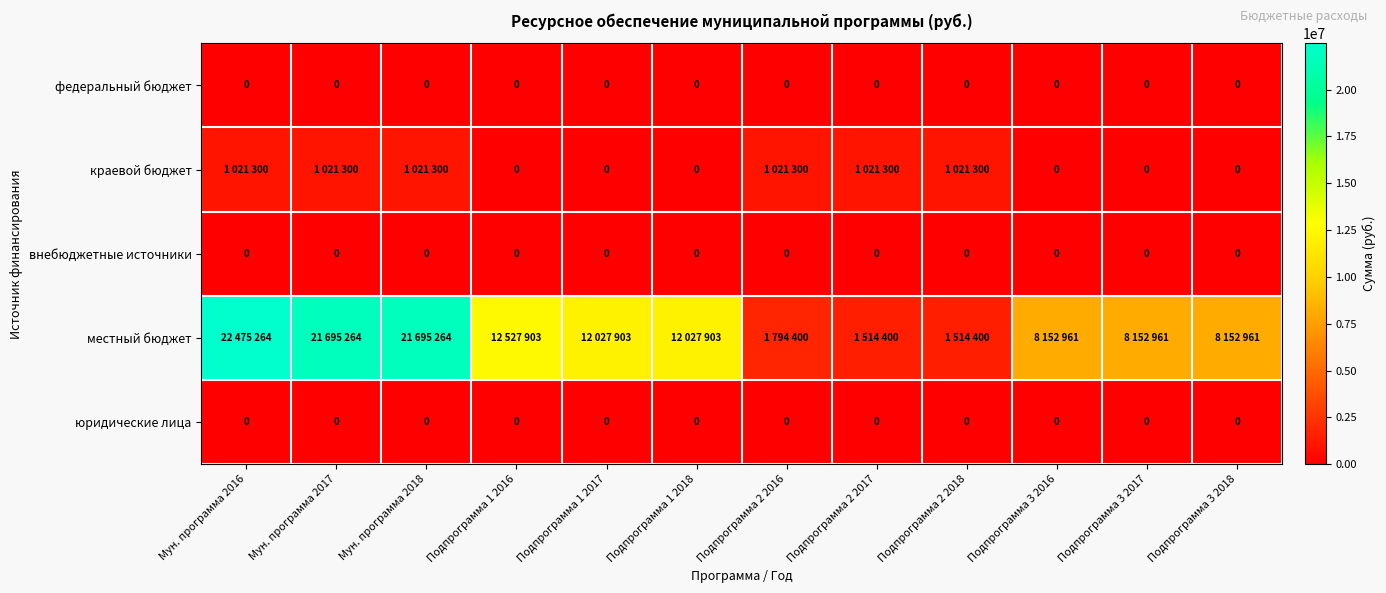

List the series in order of their peak value, highest first.

местный бюджет, краевой бюджет, федеральный бюджет, внебюджетные источники, юридические лица